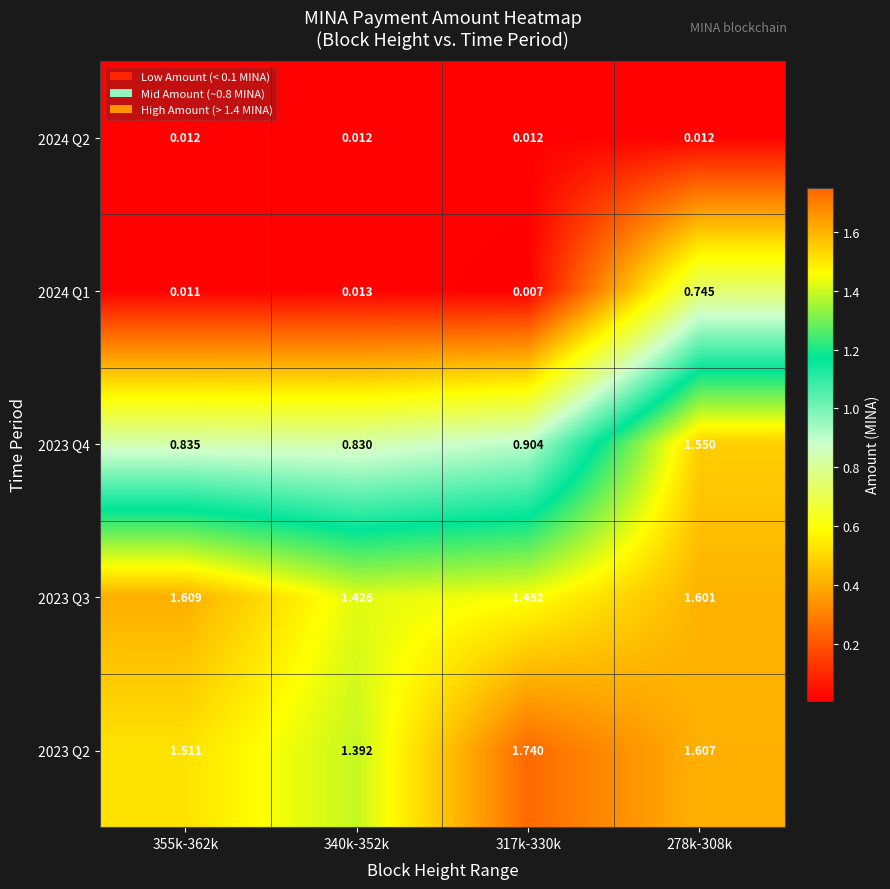

Is the value of 2023 Q3 at 278k-308k greater than the value of 2023 Q2 at 278k-308k?

No